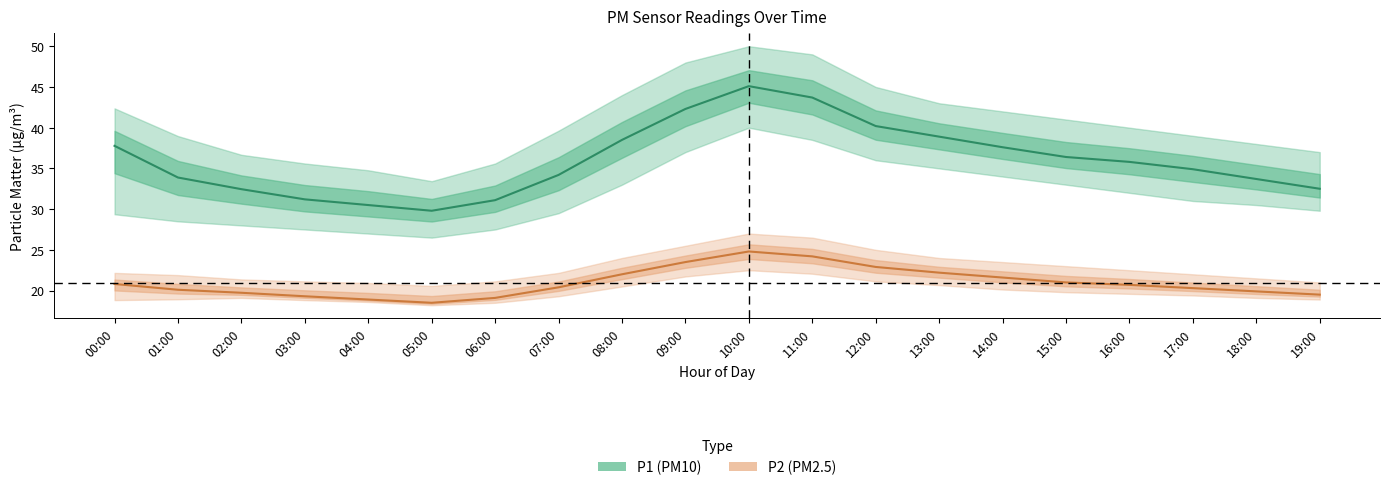

The P1 series shows 30.5 at 04:00. True or false?

True